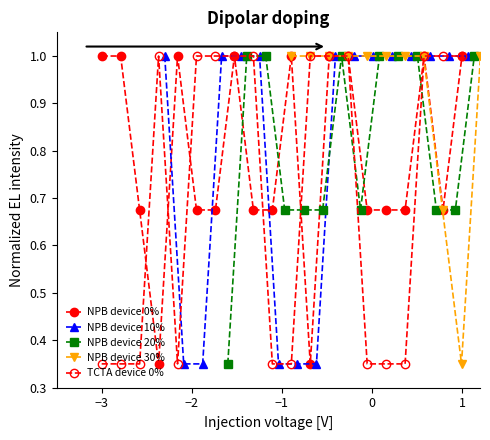

Is this an area chart (filled region under the line)?

No